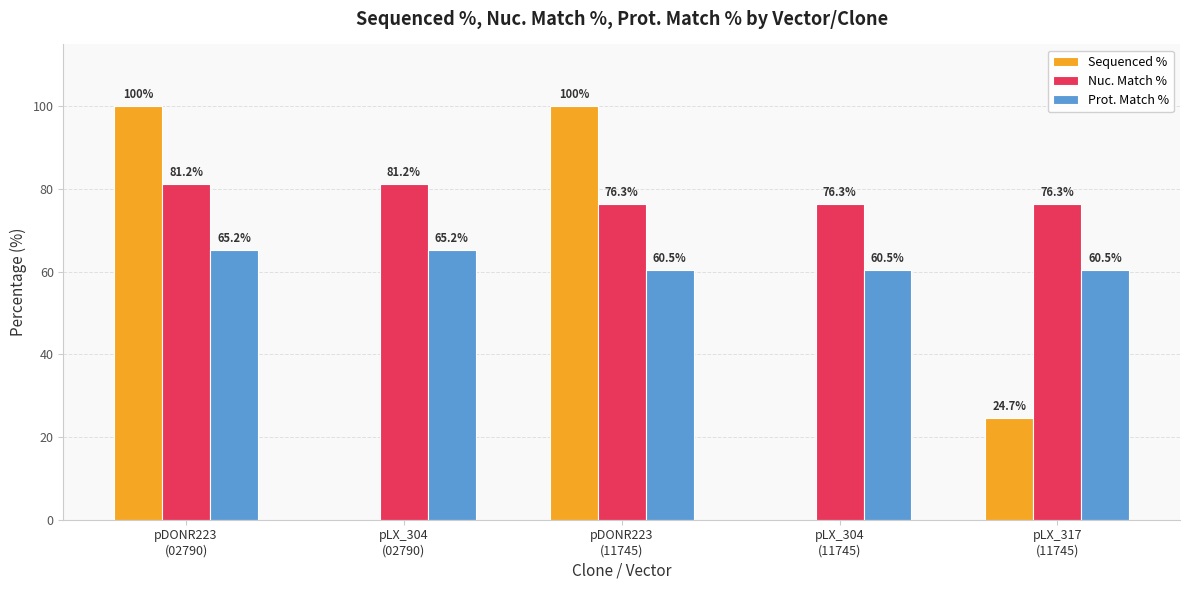

How many Sequenced % values are between 0 and 100?

5